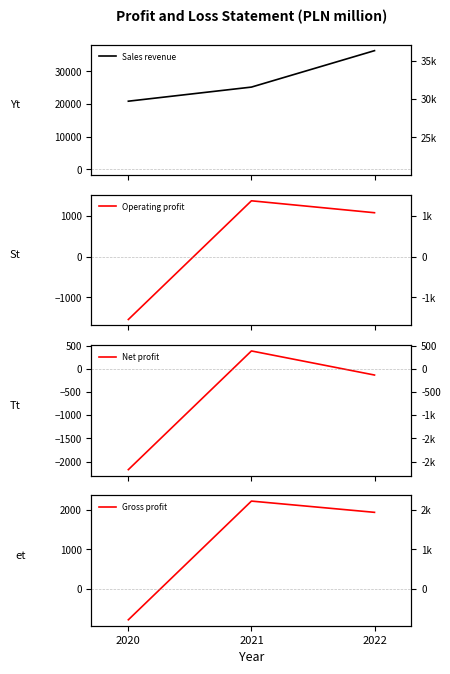

Reading right to left, transcribe all the data shown in this chart.

Sales revenue: 36311	25164	20850
Operating profit: 1069	1360	-1537
Net profit: -134	385	-2173
Gross profit: 1941	2227	-792